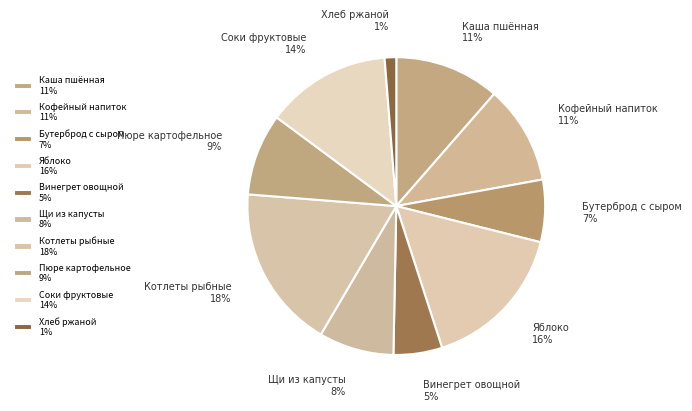

Count the number of slices in the pie.

10